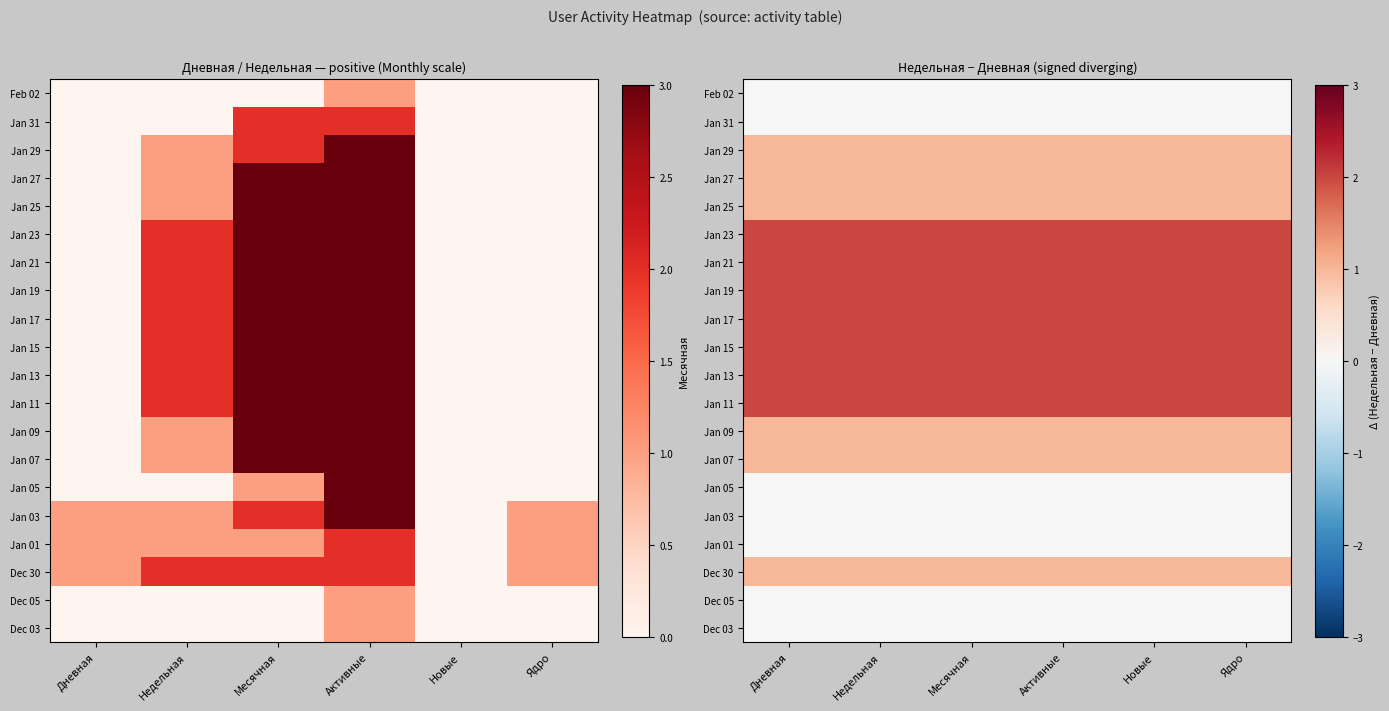

At how many categories does at least one series exceed 1?

6